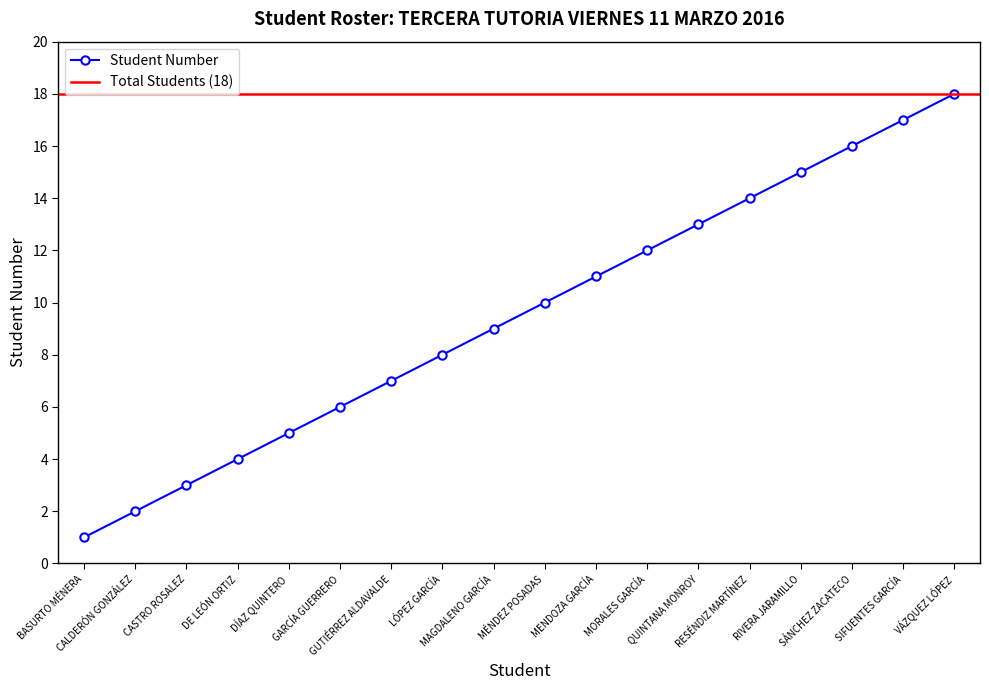

What is the label of the 8th point from the left?

LÓPEZ GARCÍA